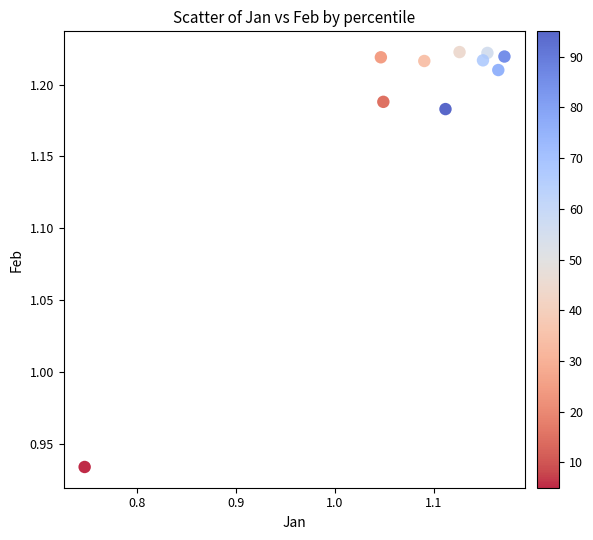

What is the range of X values (max minus min)?

0.4